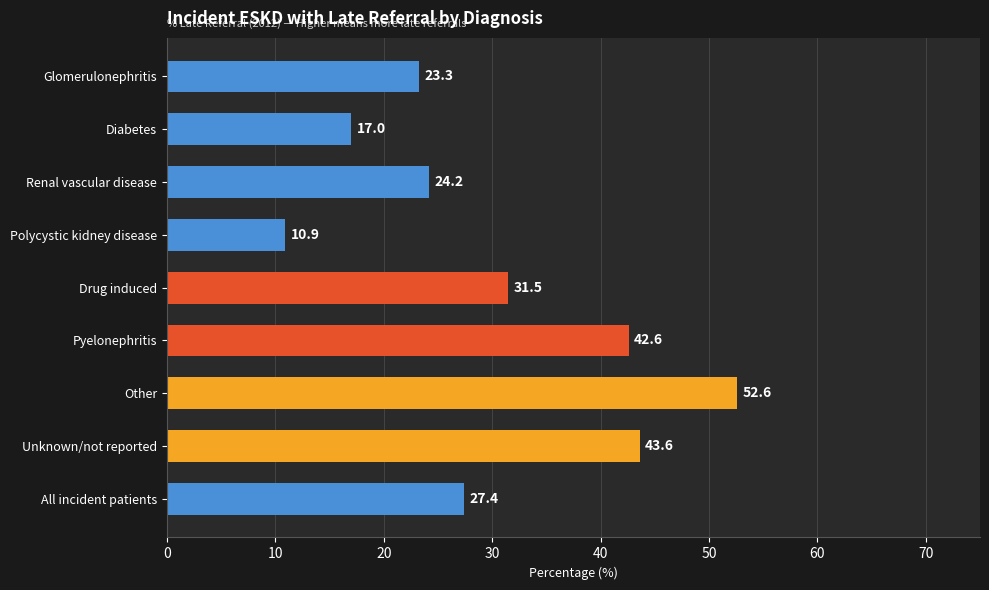

What is the difference between the maximum and minimum values?

41.7